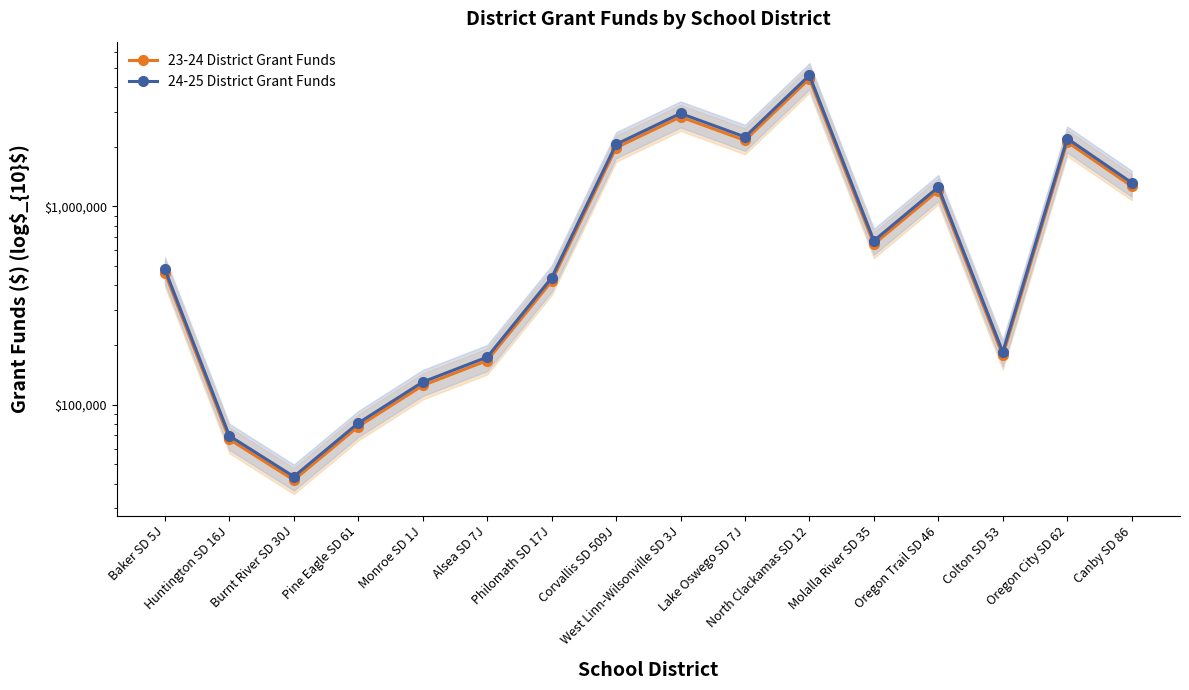

Rank the series by their maximum value, from highest to lowest.

24-25 District Grant Funds, 23-24 District Grant Funds